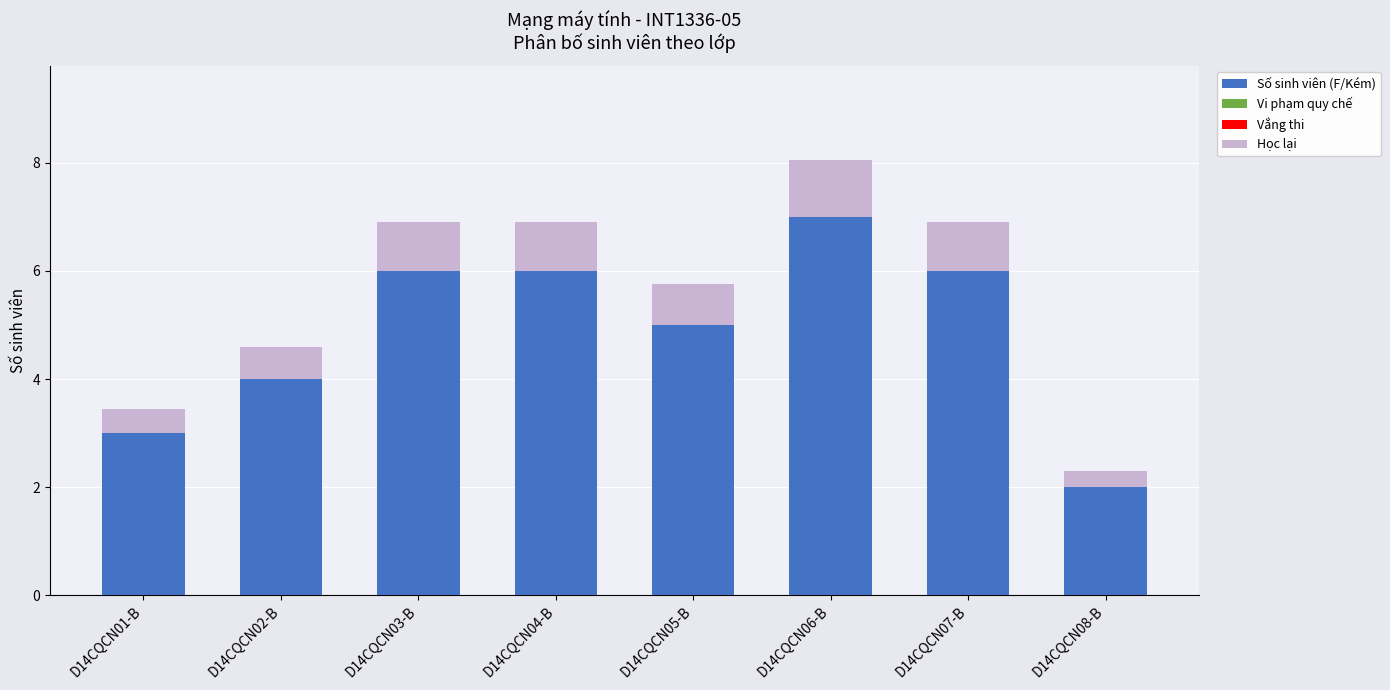

What is the sum of all Số sinh viên (F/Kém) values?

39.0